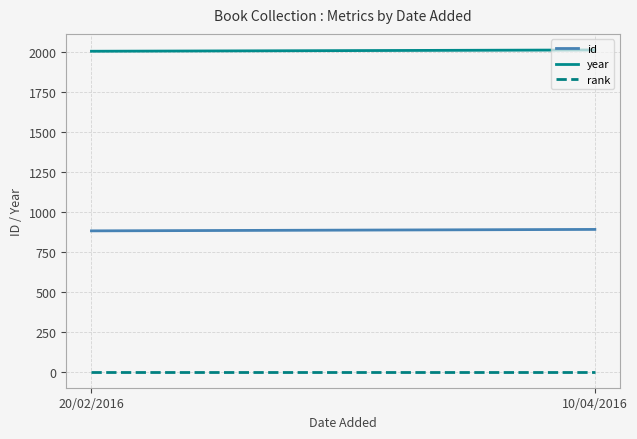

Which series has the largest total across all categories?

year